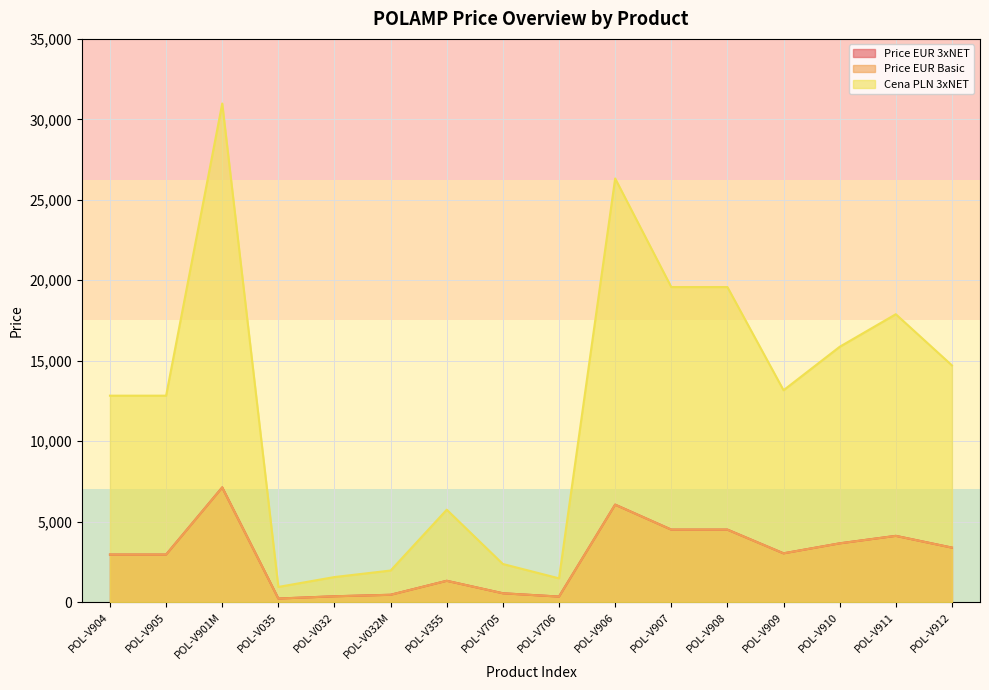

True or false: Price EUR Basic has more than 1 points higher than both neighbors.

True